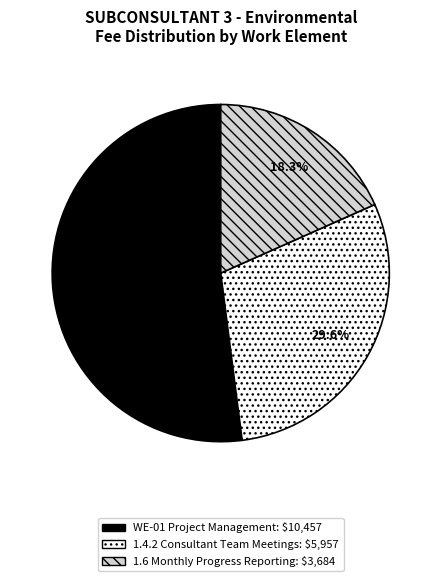

Does any single category account for the majority?

Yes